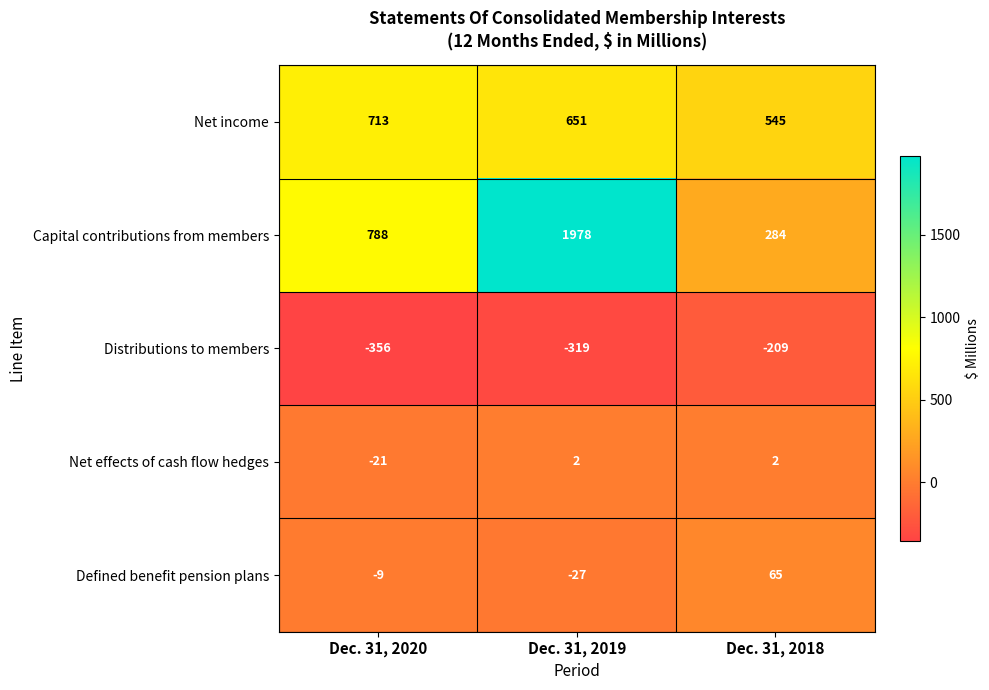

What is the spread (max minus min) of values at Dec. 31, 2019?

2297